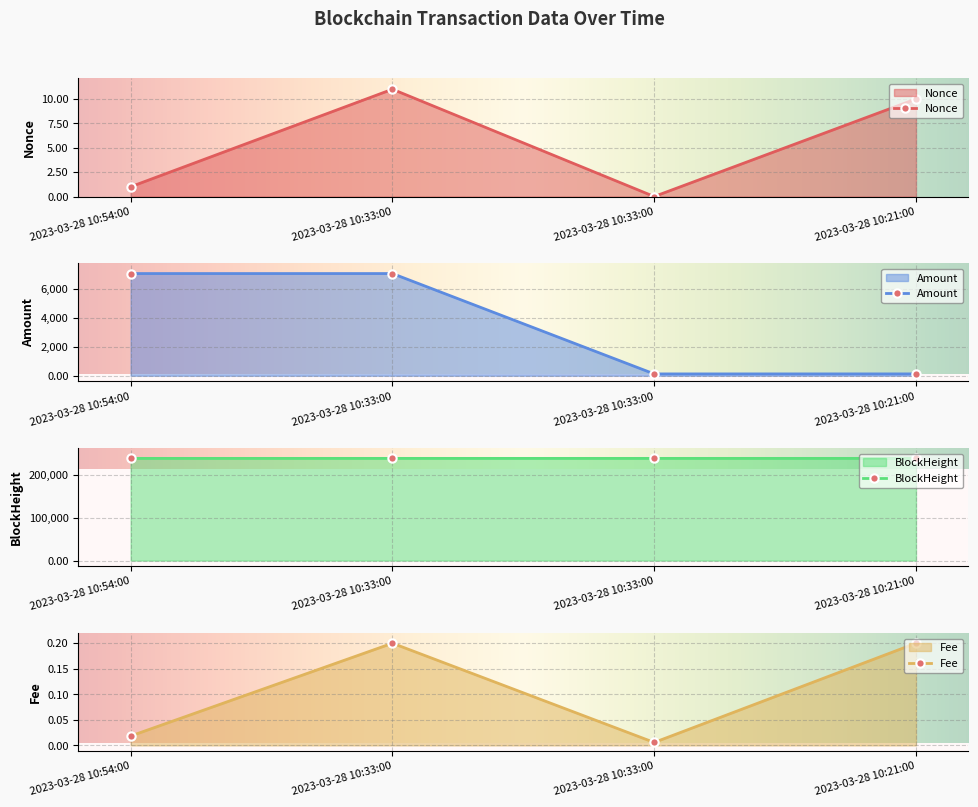

In Nonce, how many points are higher than both neighbors (excluding endpoints)?

1